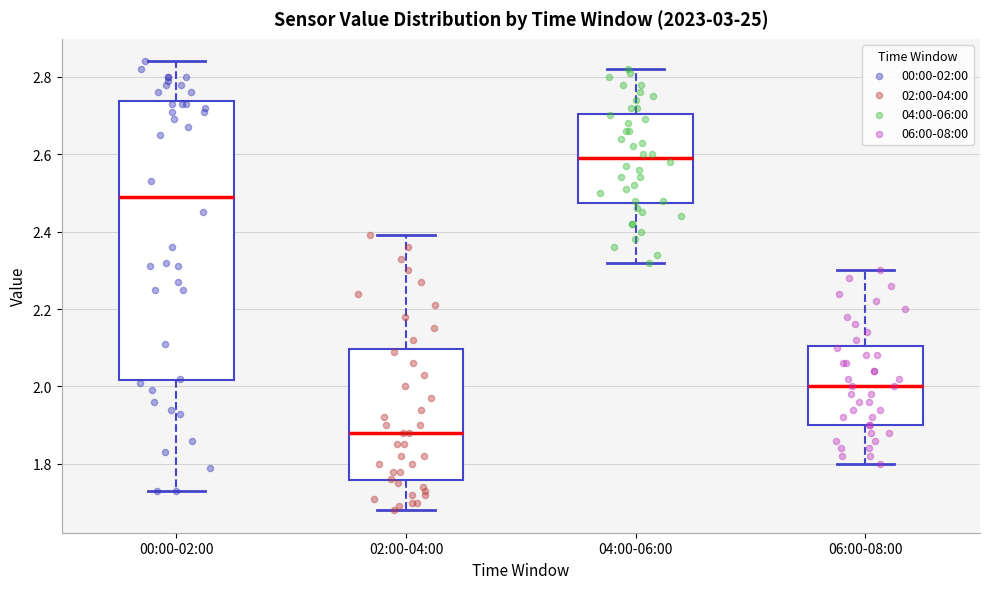

Where is the upper edge of the box for 04:00-06:00 on the y-axis? The values are not printed on the chart, so give them approximately, as read against the axis.

2.70